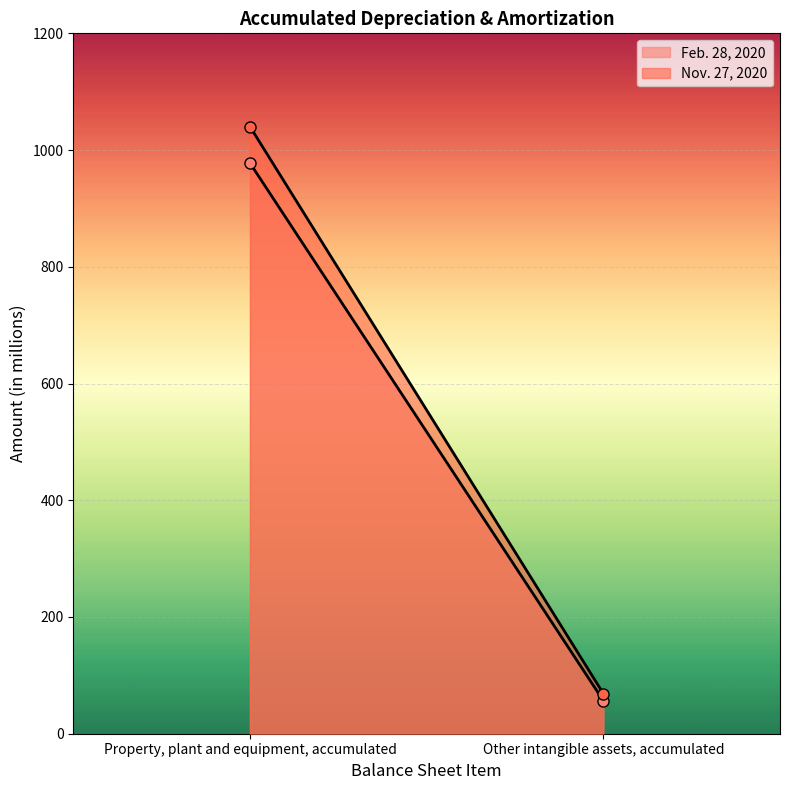

What is the maximum value for Feb. 28, 2020?

977.7